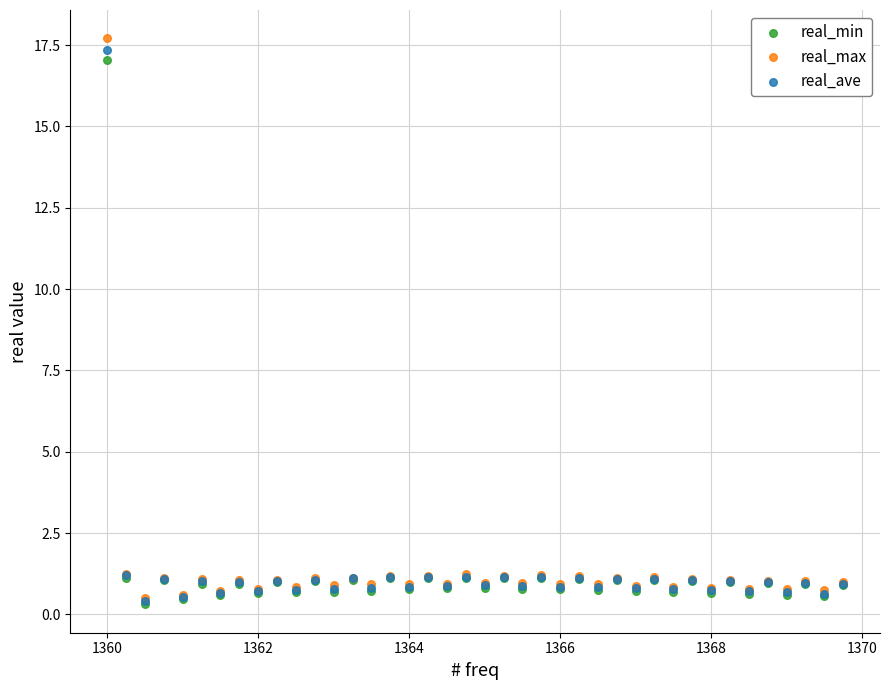

What are all the series names shown in the legend?

real_min, real_max, real_ave